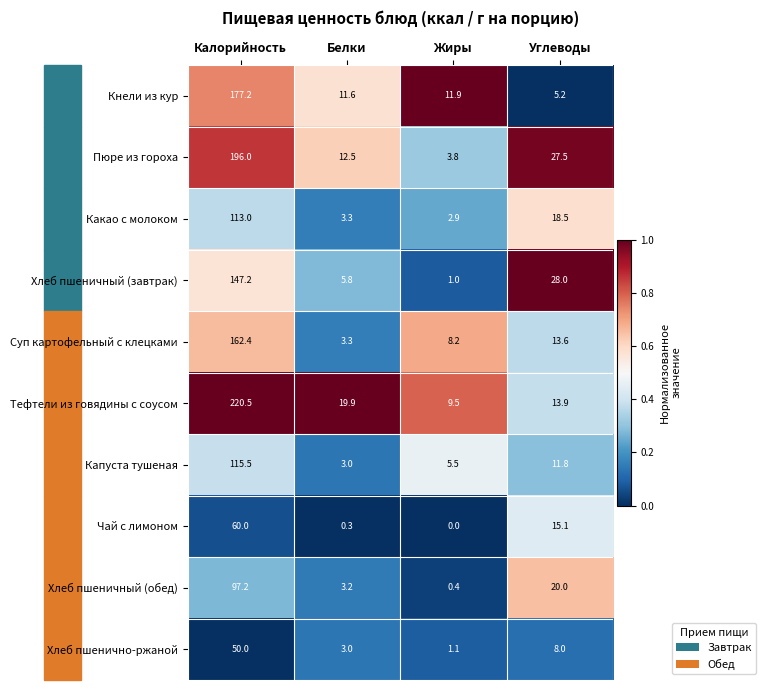

Which series changed the most between Калорийность and Углеводы?

Тефтели из говядины с соусом